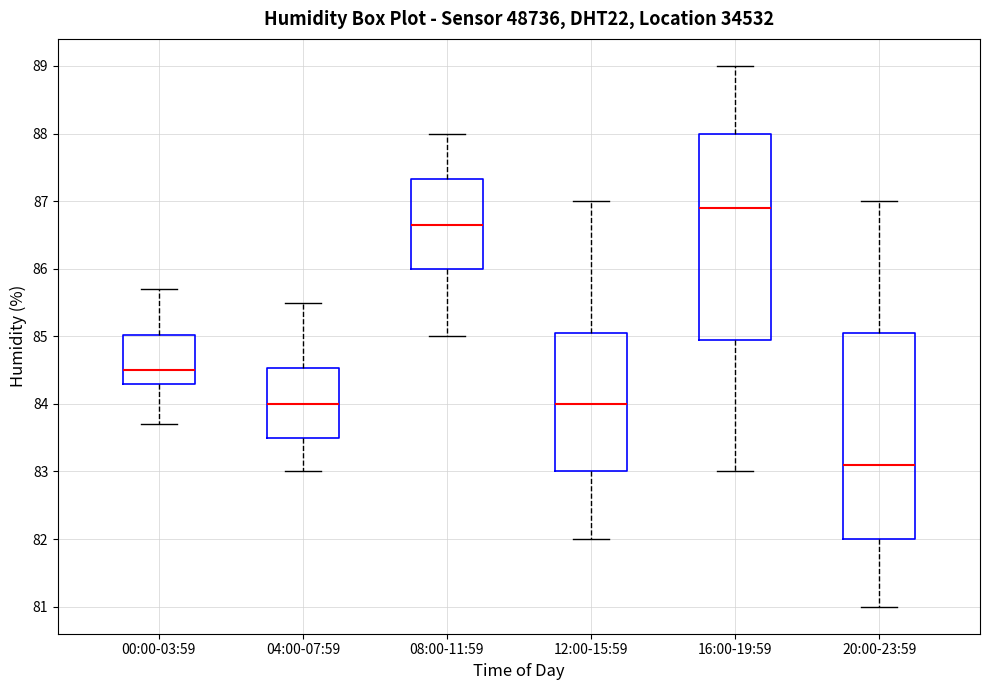

Where does the upper whisker of the box for 16:00-19:59 end on the y-axis? The values are not printed on the chart, so give them approximately, as read against the axis.

89.0